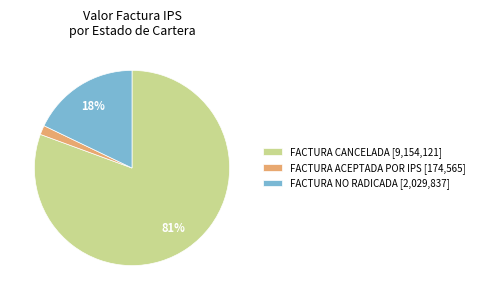

Which category has the biggest portion of the pie?

FACTURA CANCELADA [9,154,121]